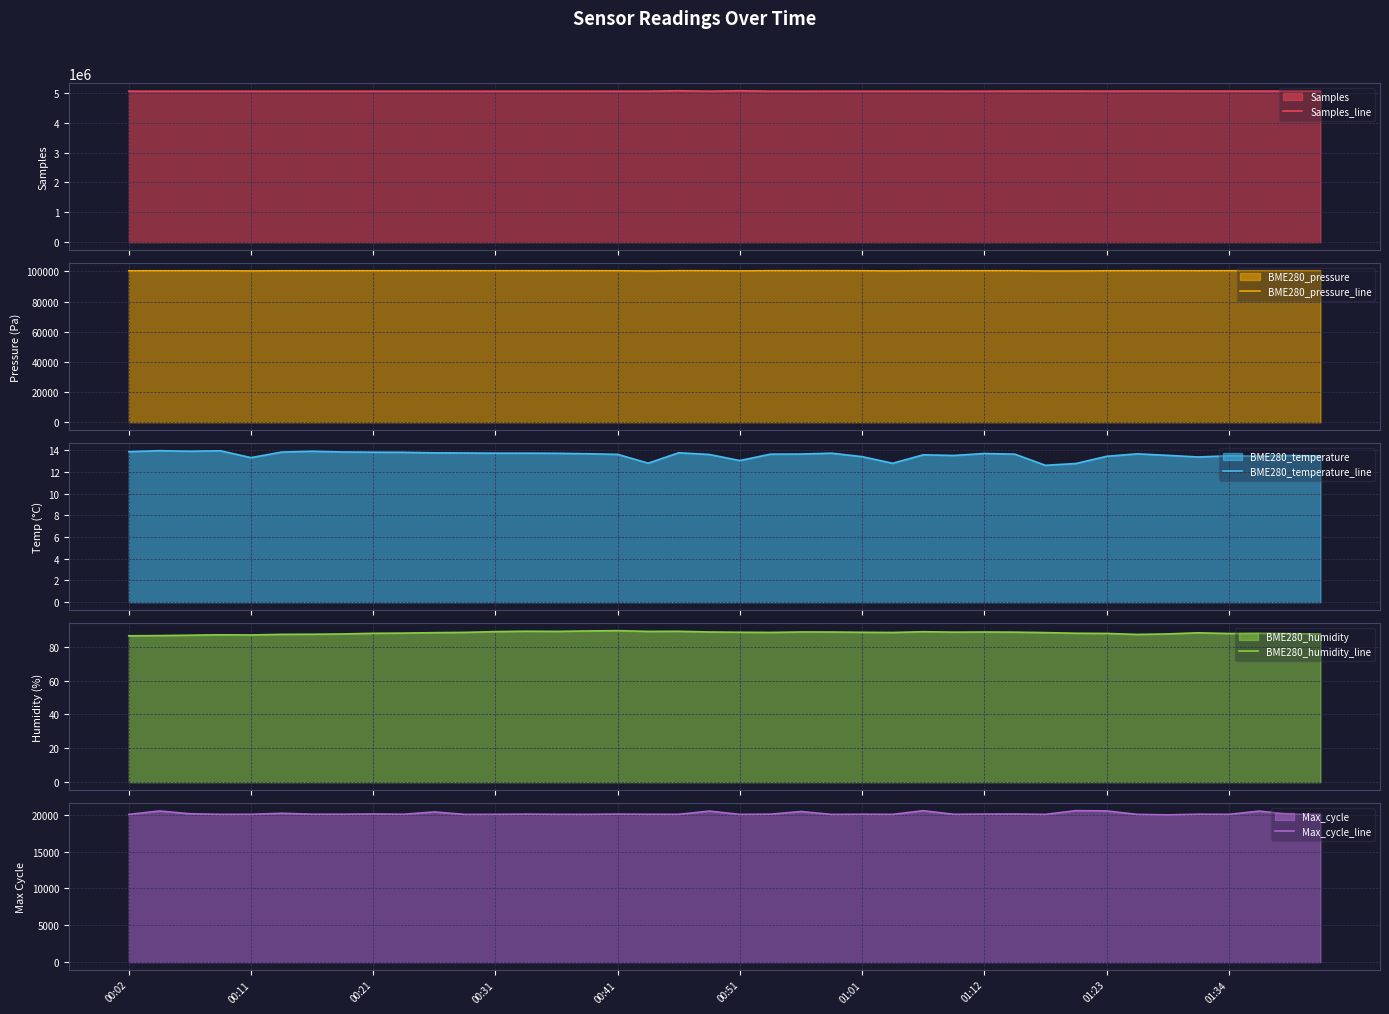

Which series has the largest range (max minus min)?

Samples_line